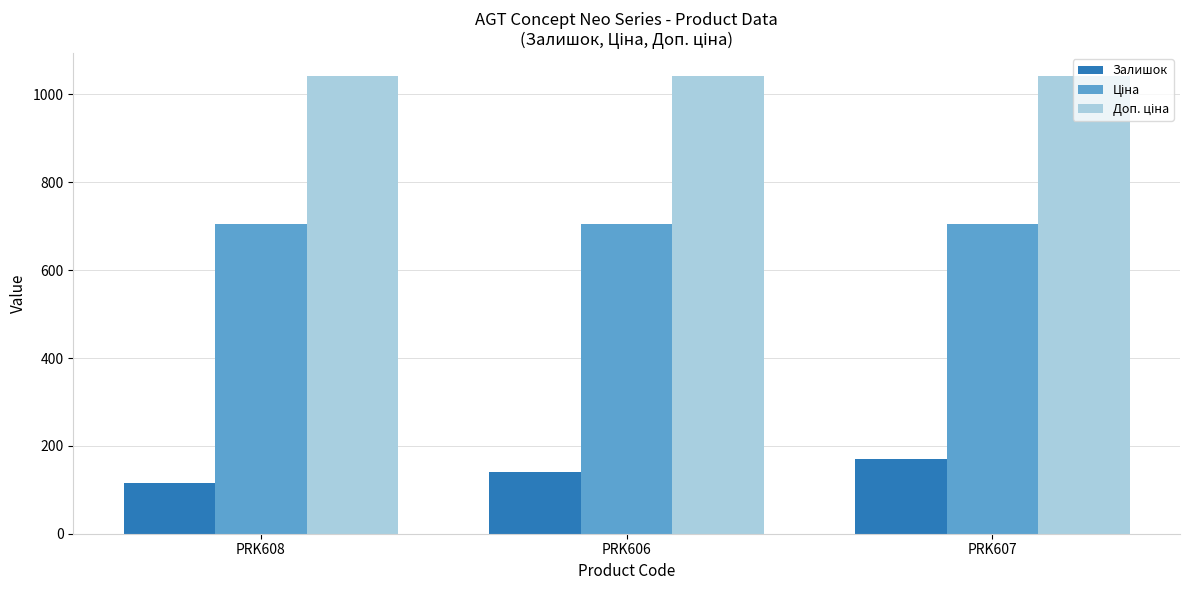

What is the label of the 1st bar from the left?

PRK608